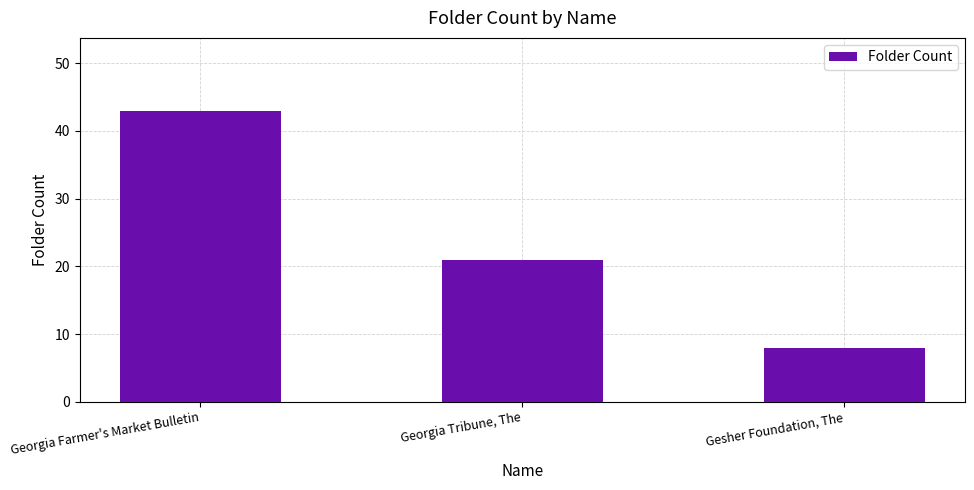

Is it true that the value at Gesher Foundation, The is 12?

False